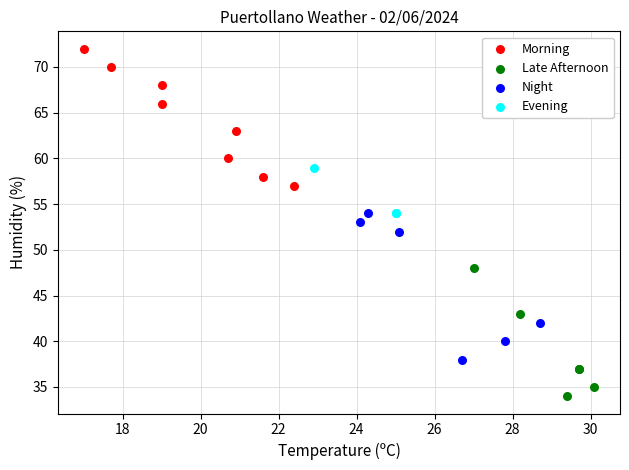

Which series contains the highest Y value?

Morning